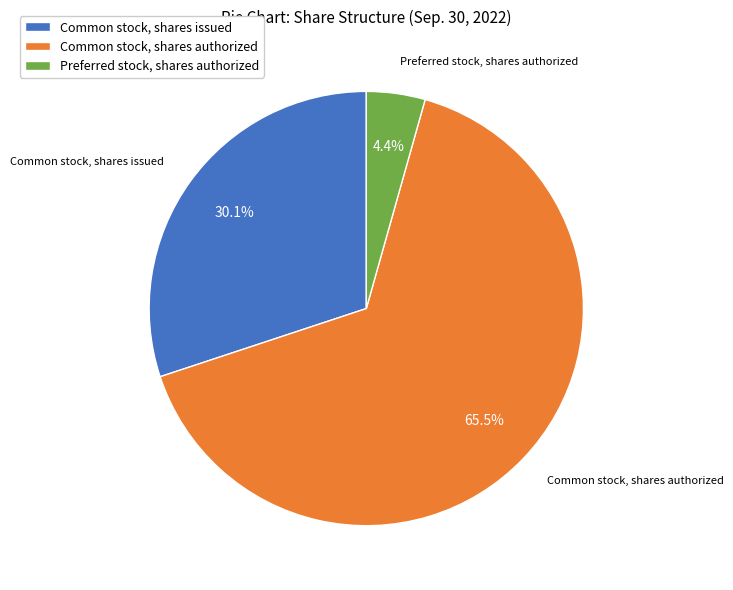

Which category accounts for the majority?

Common stock, shares authorized